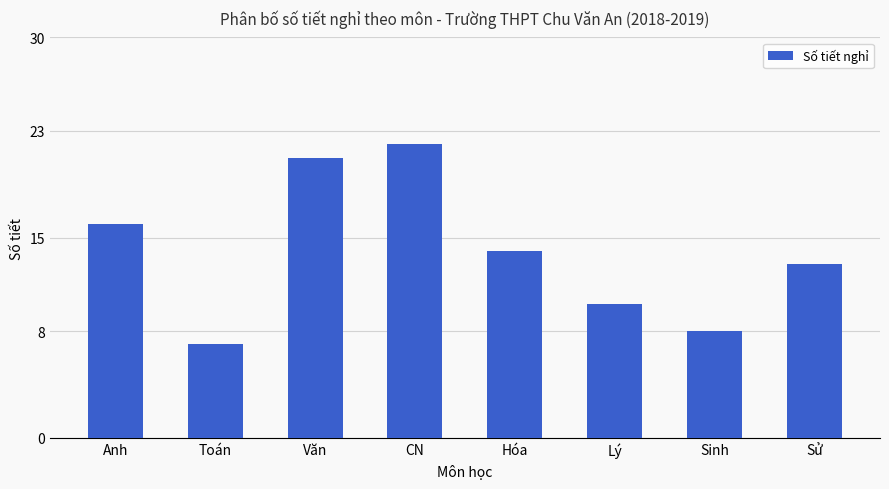

List the labels in order of value, smallest first.

Toán, Sinh, Lý, Sử, Hóa, Anh, Văn, CN